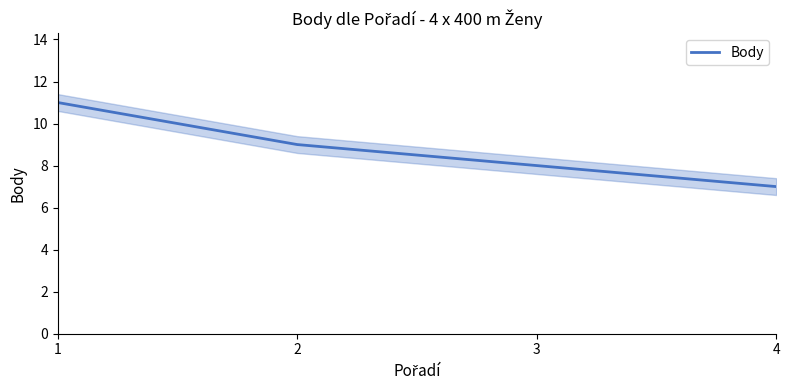

Rank the categories by value from lowest to highest.

4, 3, 2, 1